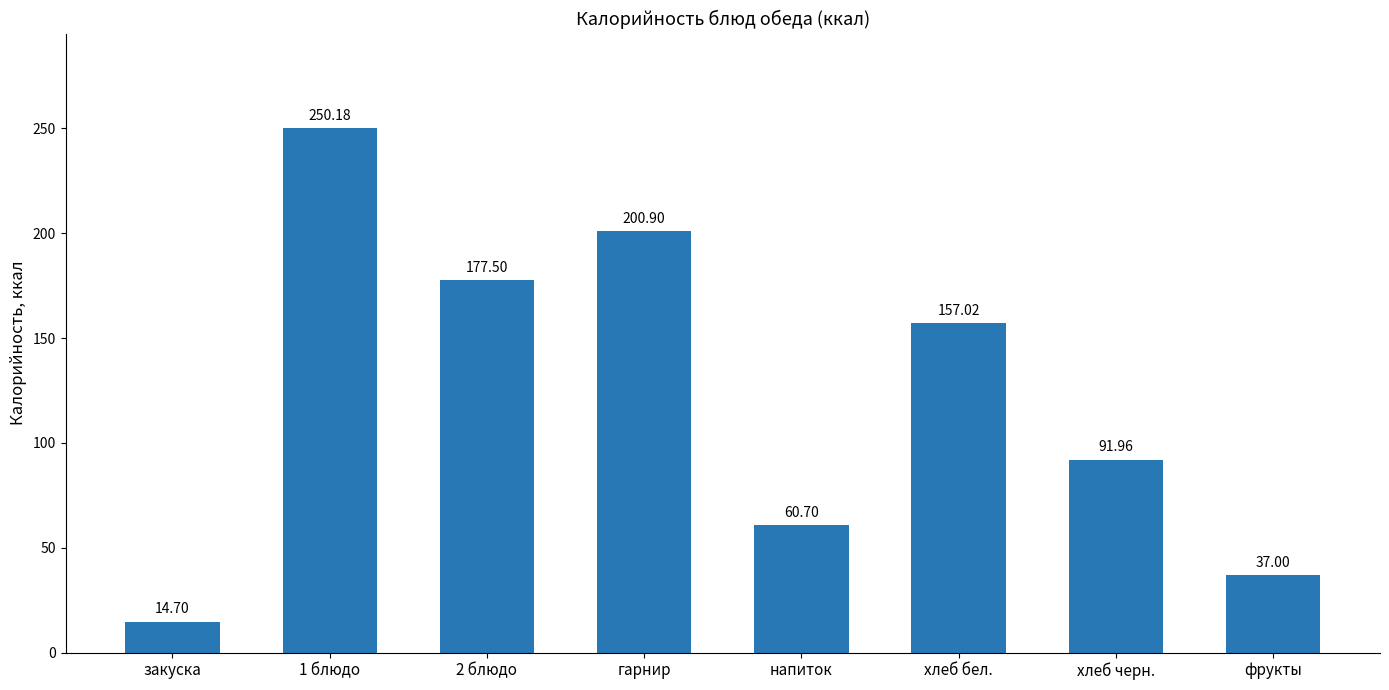

What is the label of the 8th bar from the left?

фрукты